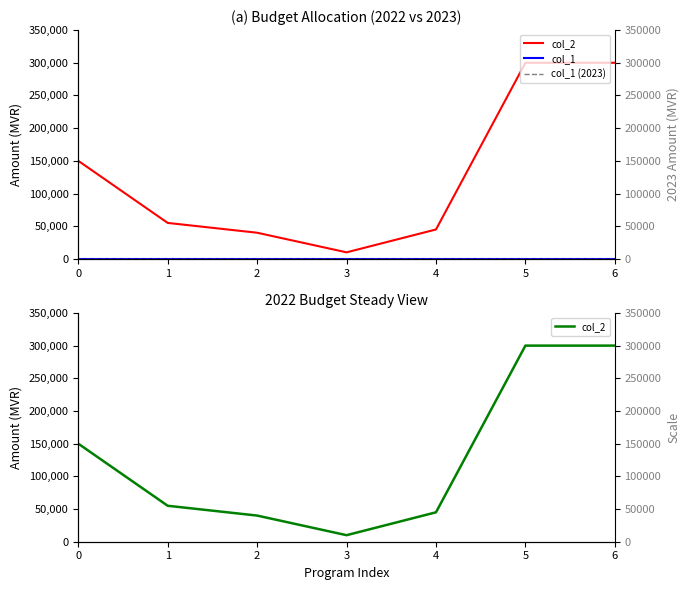

True or false: col_1 and col_1 (2023) intersect in this chart.

False